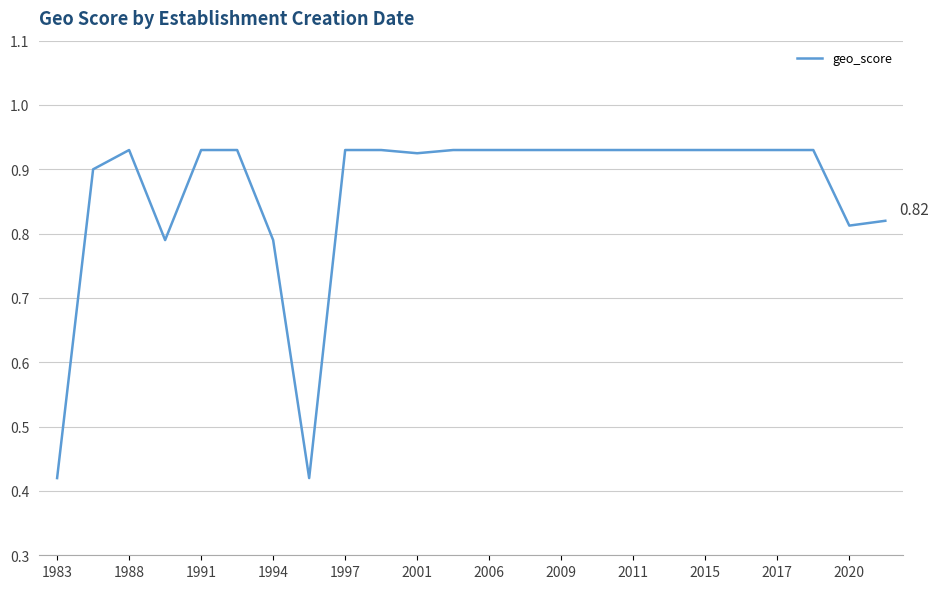

What is the difference between the maximum and minimum values?

0.5